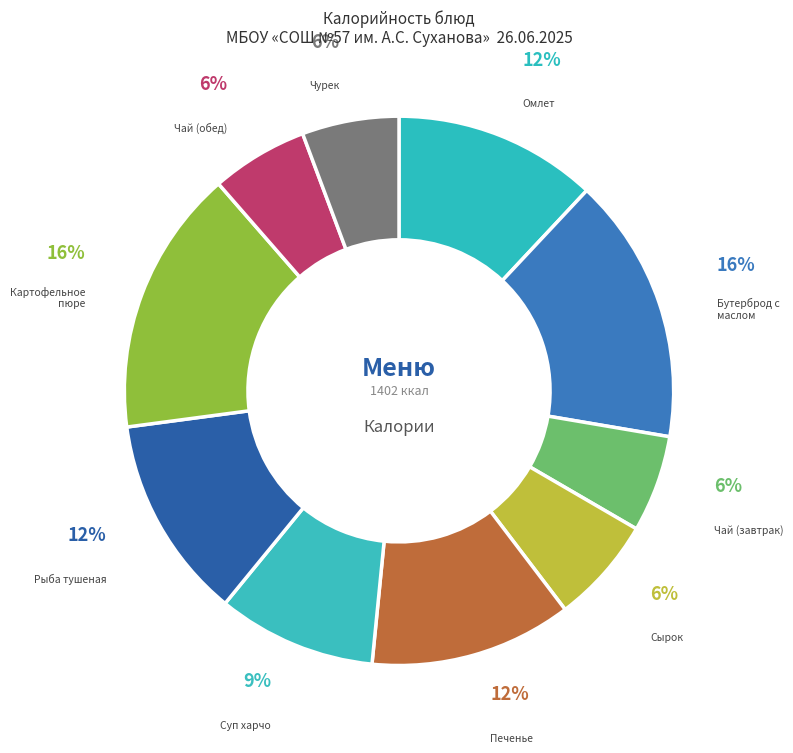

Is the sum of Чурек and Рыба тушеная greater than half?

No